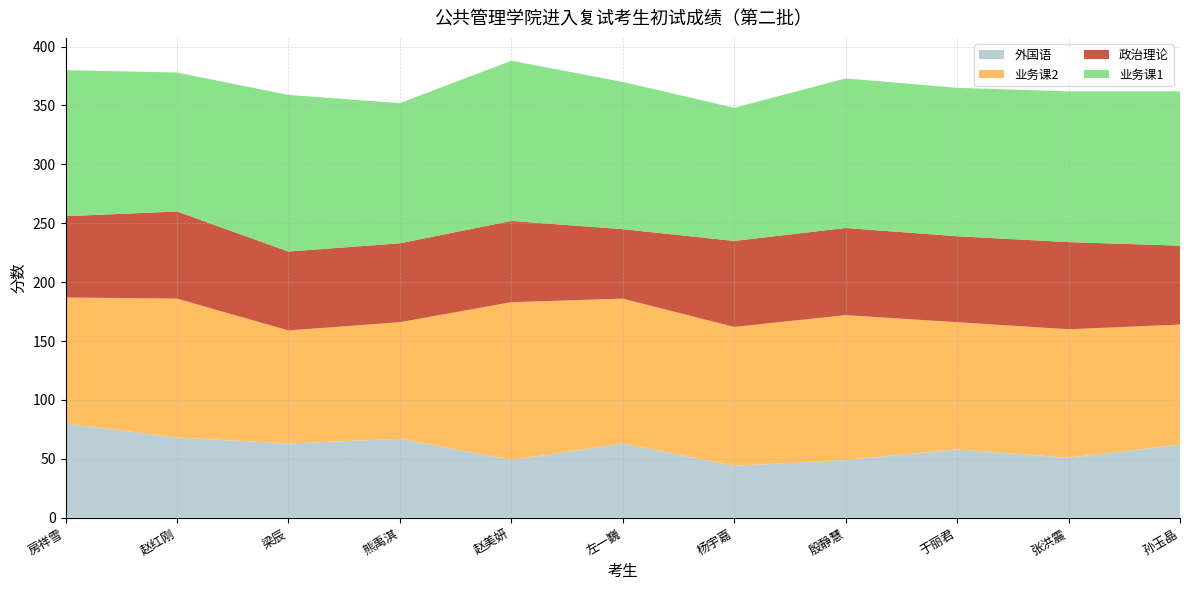

Reading left to right, transcribe all the data shown in this chart.

外国语: 房祥雪=80	赵红刚=68	梁辰=63	熊禹淇=67	赵美妍=49	左一巍=63	杨宇嘉=44	殷静慧=49	于丽君=58	张洪震=51	孙玉晶=62
业务课2: 房祥雪=107	赵红刚=118	梁辰=96	熊禹淇=99	赵美妍=134	左一巍=123	杨宇嘉=118	殷静慧=123	于丽君=108	张洪震=109	孙玉晶=102
政治理论: 房祥雪=69	赵红刚=74	梁辰=67	熊禹淇=67	赵美妍=69	左一巍=59	杨宇嘉=73	殷静慧=74	于丽君=73	张洪震=74	孙玉晶=67
业务课1: 房祥雪=124	赵红刚=118	梁辰=133	熊禹淇=119	赵美妍=136	左一巍=125	杨宇嘉=113	殷静慧=127	于丽君=126	张洪震=128	孙玉晶=131